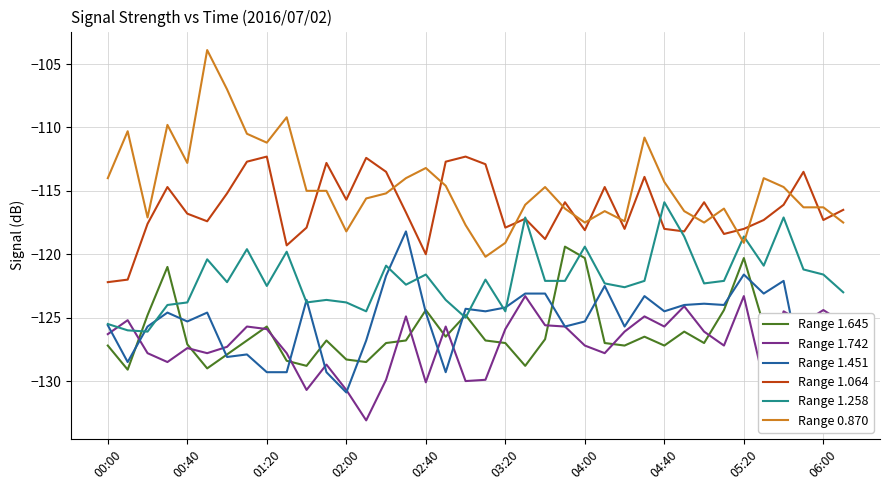

What is the lowest value of the Range 0.870 series?

-120.2